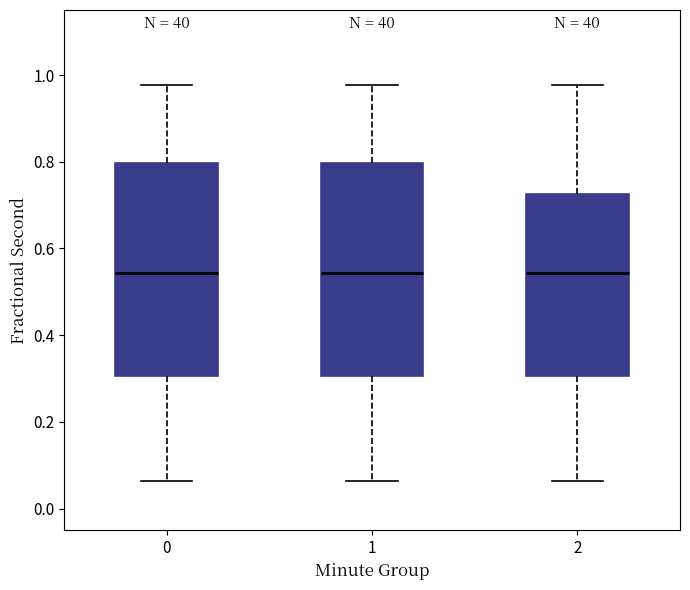

Where does the median line of the box at x = 0 sit on the y-axis? The values are not printed on the chart, so give them approximately, as read against the axis.

0.54